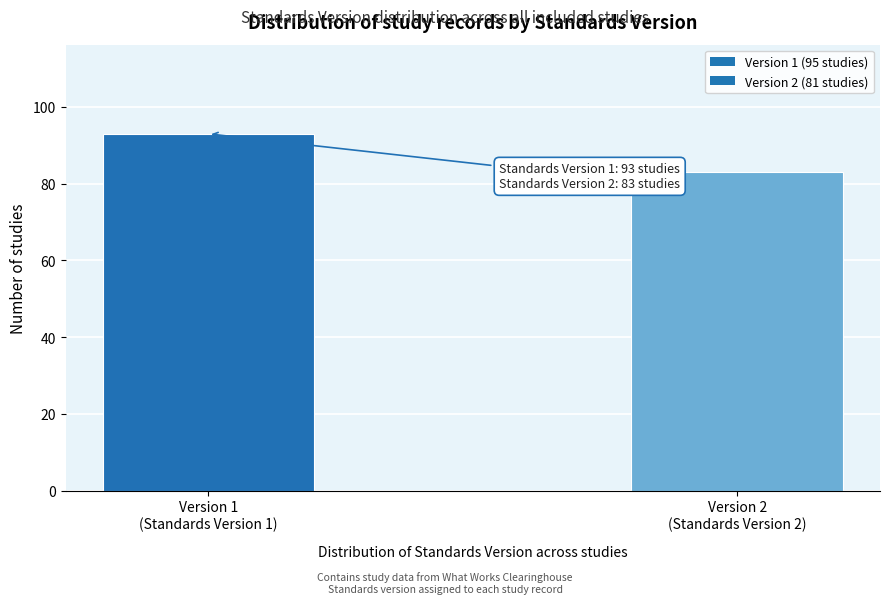

Reading right to left, transcribe all the data shown in this chart.

83	93